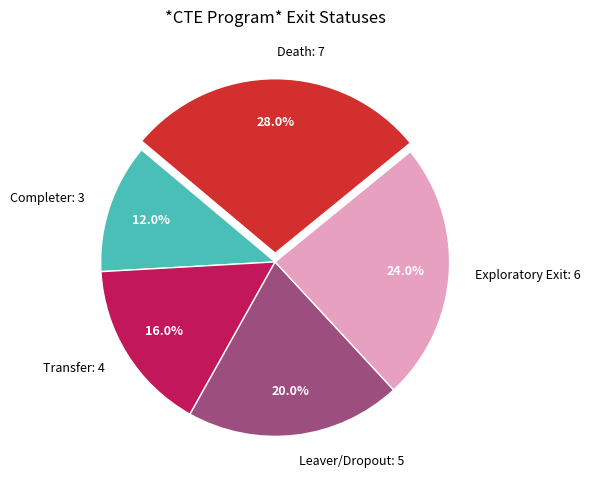

Which category has the smallest portion of the pie?

Completer